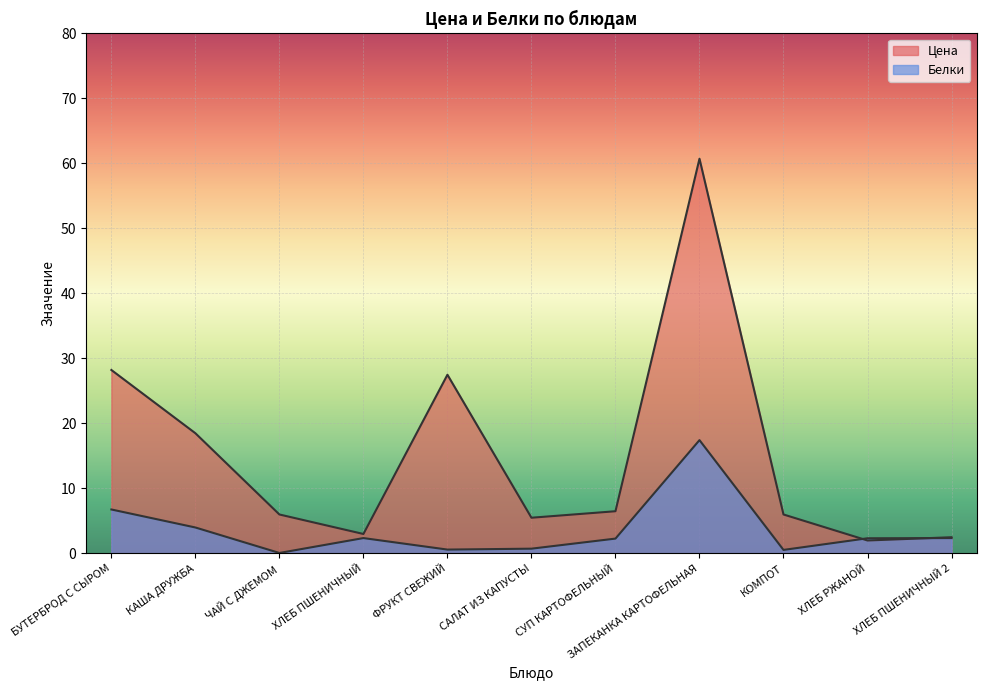

Which series has the largest total across all categories?

Цена